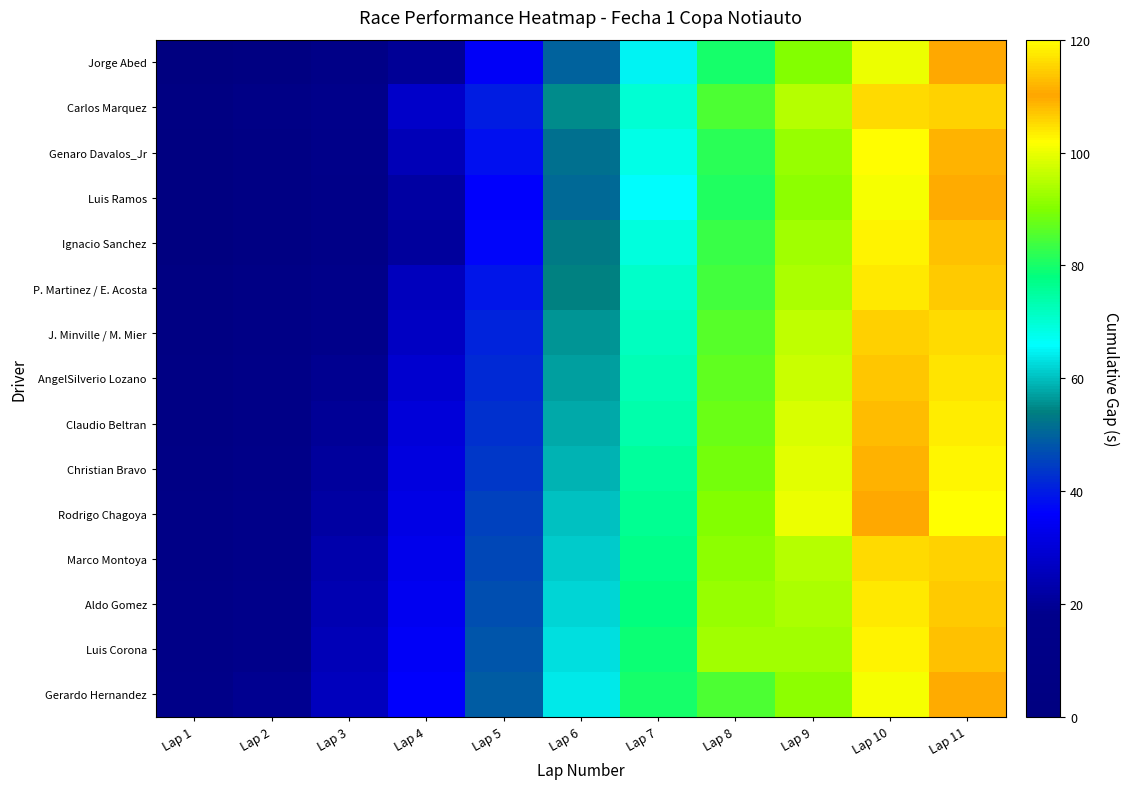

What is the total value across all series at Lap 6?

855